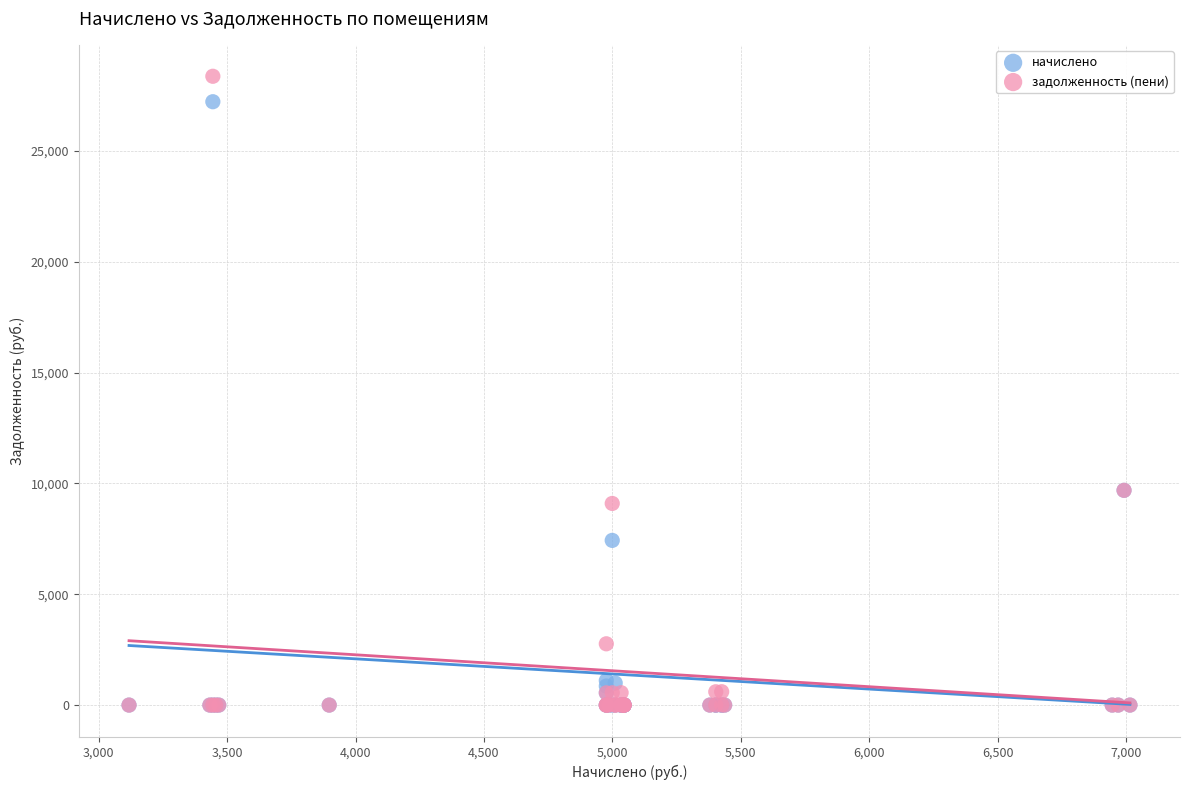

What are all the series names shown in the legend?

начислено, задолженность (пени)